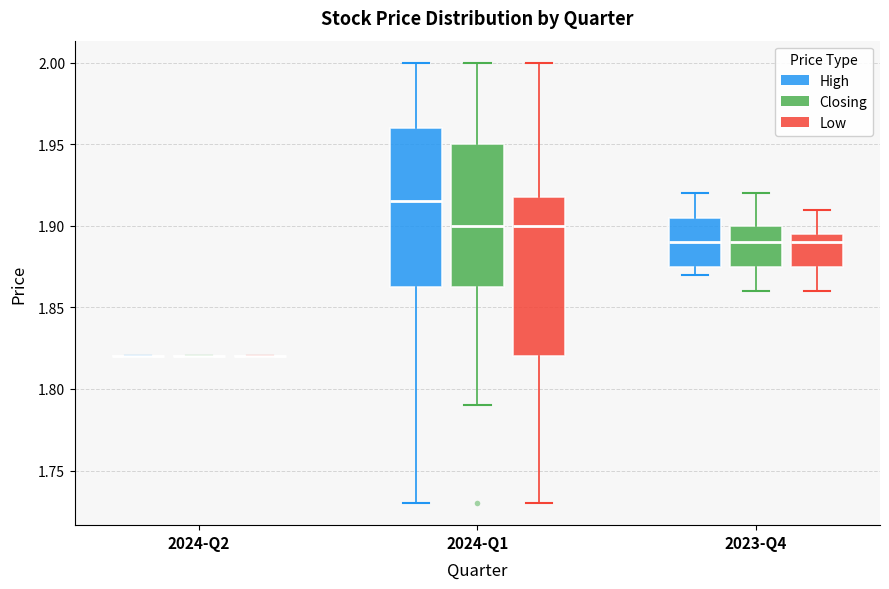

Reading left to right, transcribe this box plot: for each box, give where its median line is, the range the box spans, and where its two whiskers end, as read against the y-axis. The values are not printed on the chart, so give them approximately, as read against the axis.

2024-Q2 (High): box collapsed to a line at 1.820, whiskers 1.820 to 1.820
2024-Q2 (Closing): box collapsed to a line at 1.820, whiskers 1.820 to 1.820
2024-Q2 (Low): box collapsed to a line at 1.820, whiskers 1.820 to 1.820
2024-Q1 (High): median 1.915, box 1.865 to 1.960, whiskers 1.730 to 2.000
2024-Q1 (Closing): median 1.900, box 1.865 to 1.950, whiskers 1.790 to 2.000
2024-Q1 (Low): median 1.900, box 1.820 to 1.920, whiskers 1.730 to 2.000
2023-Q4 (High): median 1.890, box 1.875 to 1.905, whiskers 1.870 to 1.920
2023-Q4 (Closing): median 1.890, box 1.875 to 1.900, whiskers 1.860 to 1.920
2023-Q4 (Low): median 1.890, box 1.875 to 1.895, whiskers 1.860 to 1.910